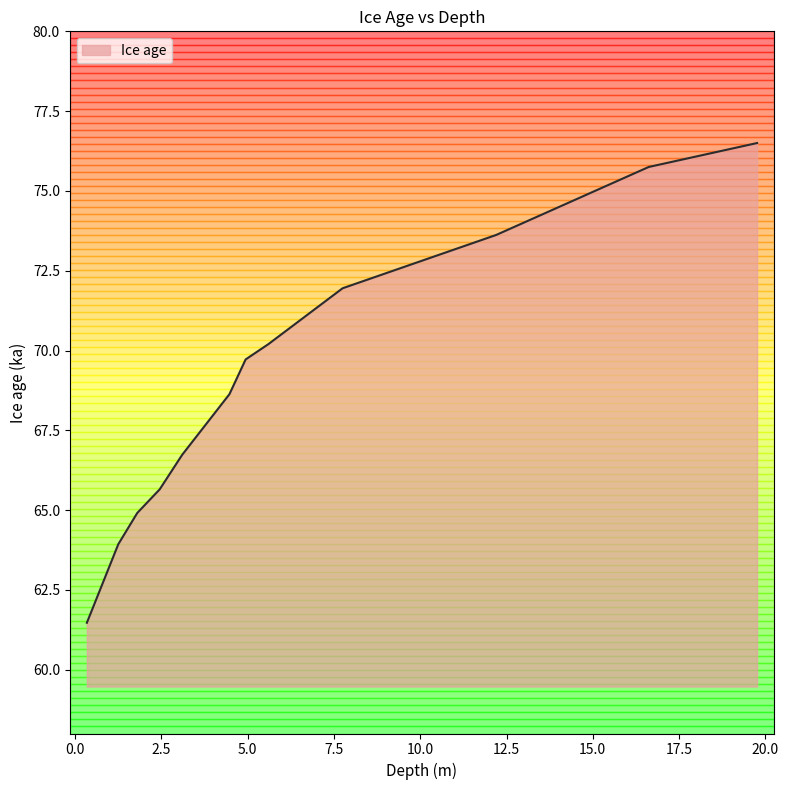

What is the maximum value shown in the chart?

76.5